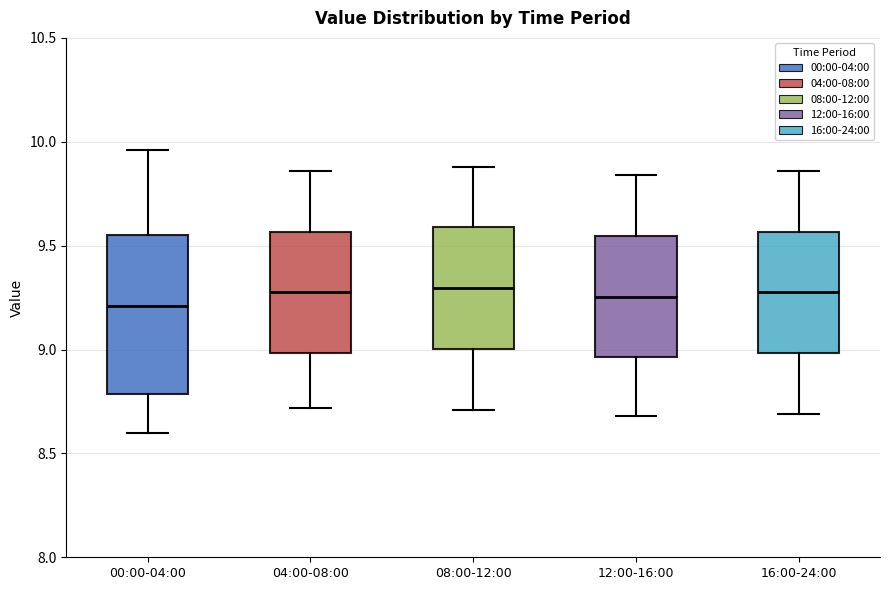

Reading left to right, read every box against the y-axis: the position of its median line, the range the box covers, and the ends of its whiskers. The values are not printed on the chart, so give them approximately, as read against the axis.

00:00-04:00: median 9.20, box 8.80 to 9.55, whiskers 8.60 to 9.95
04:00-08:00: median 9.30, box 9.00 to 9.55, whiskers 8.70 to 9.85
08:00-12:00: median 9.30, box 9.00 to 9.60, whiskers 8.70 to 9.90
12:00-16:00: median 9.25, box 8.95 to 9.55, whiskers 8.70 to 9.85
16:00-24:00: median 9.30, box 9.00 to 9.55, whiskers 8.70 to 9.85